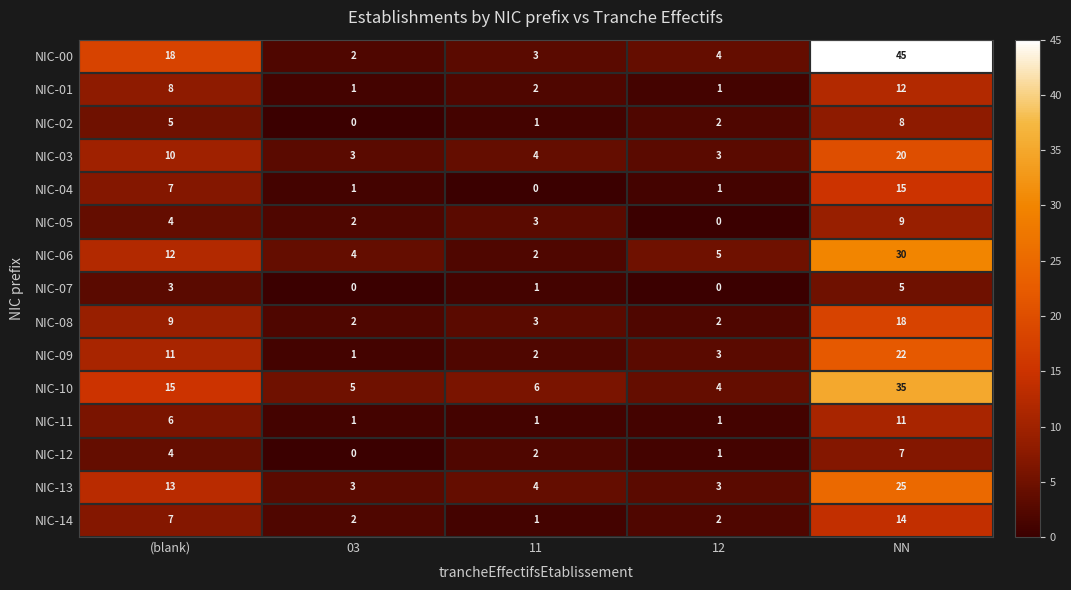

The NIC-14 series shows 2 at 12. True or false?

True